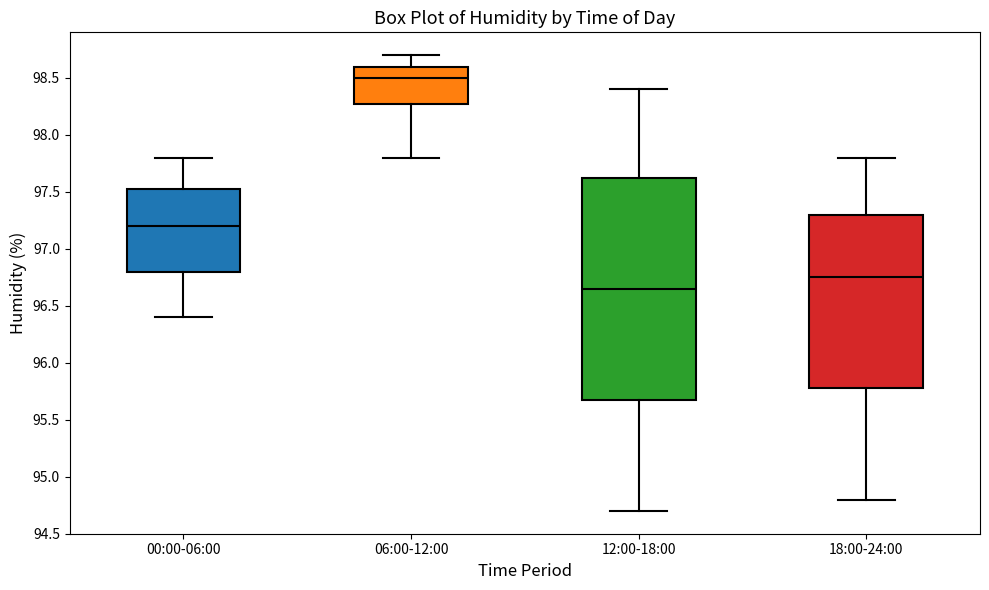

Which box's median line is the lowest?

12:00-18:00